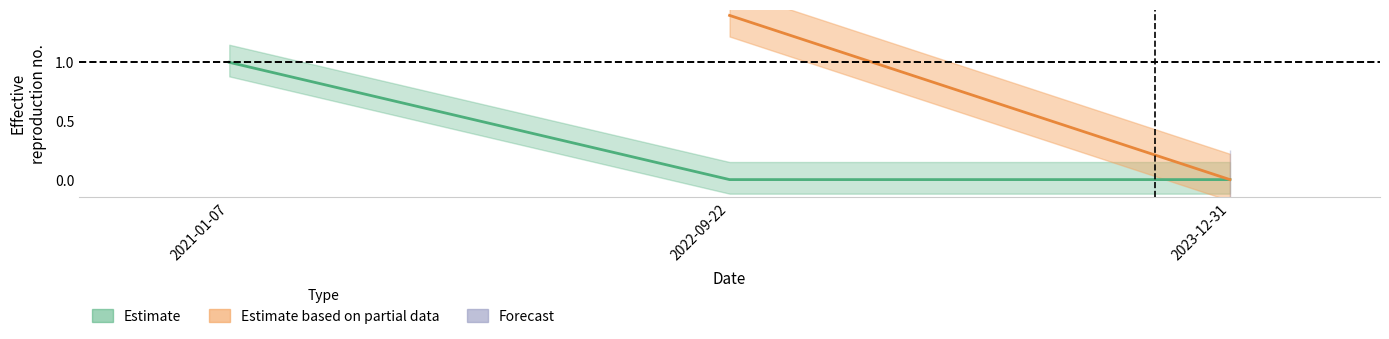

Does the chart have visible grid lines?

No